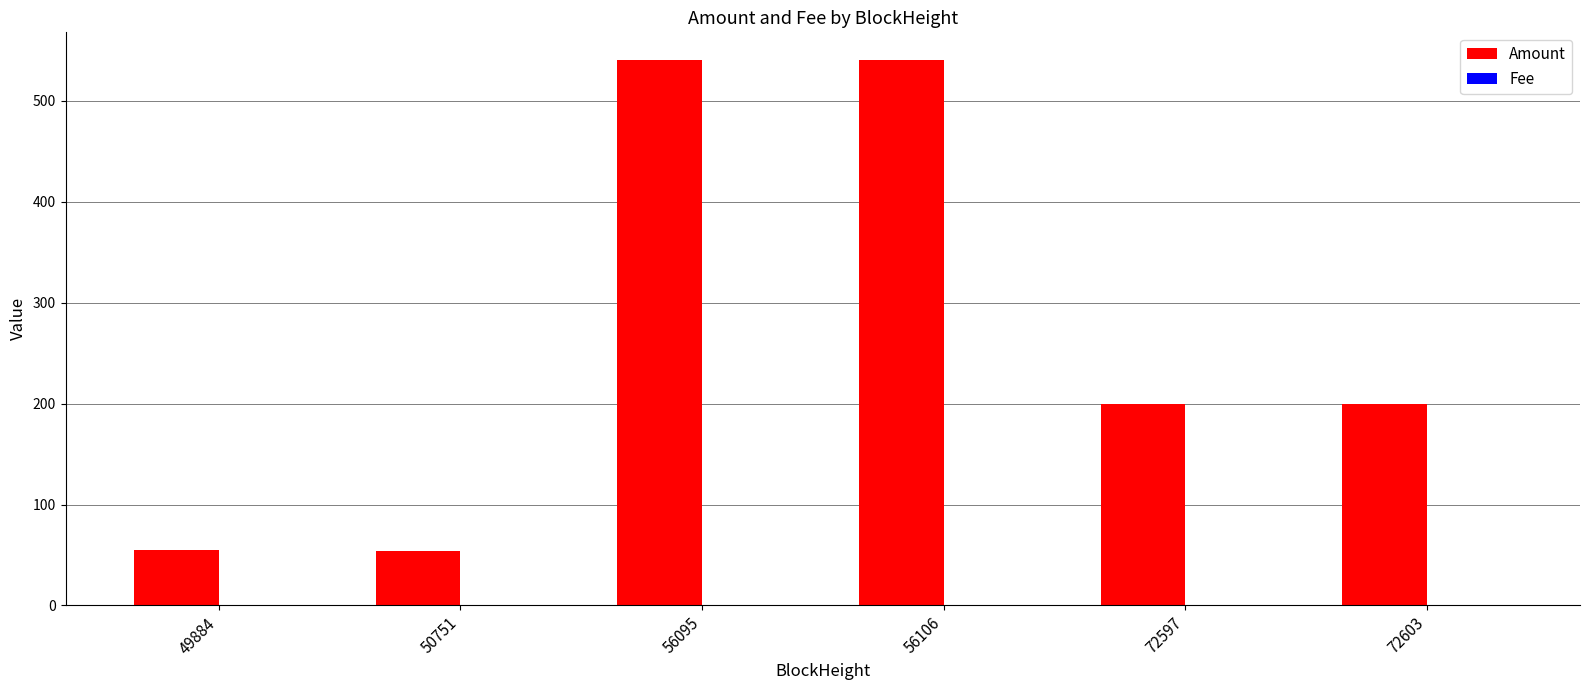

The Amount series shows 540.7 at 56095. True or false?

True